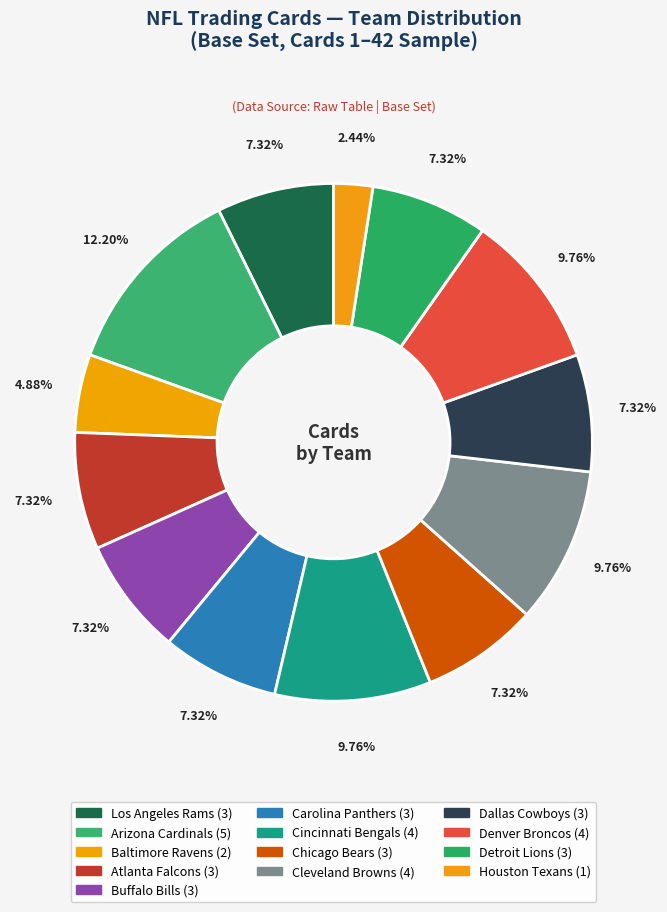

To the nearest percent, what is the average slice percentage?

8%